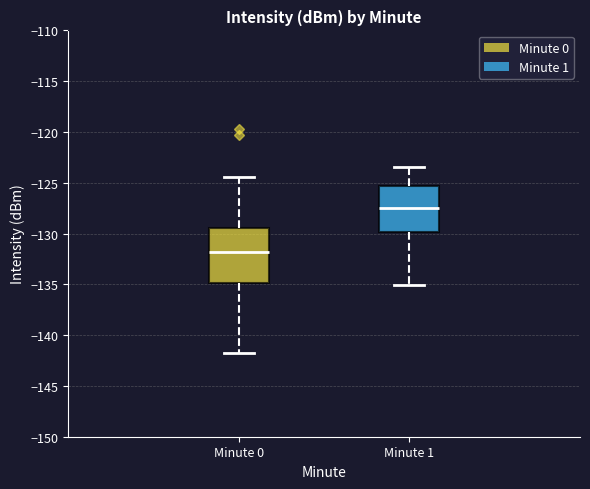

Where is the lower edge of the box for Minute 0 on the y-axis? The values are not printed on the chart, so give them approximately, as read against the axis.

-135.0